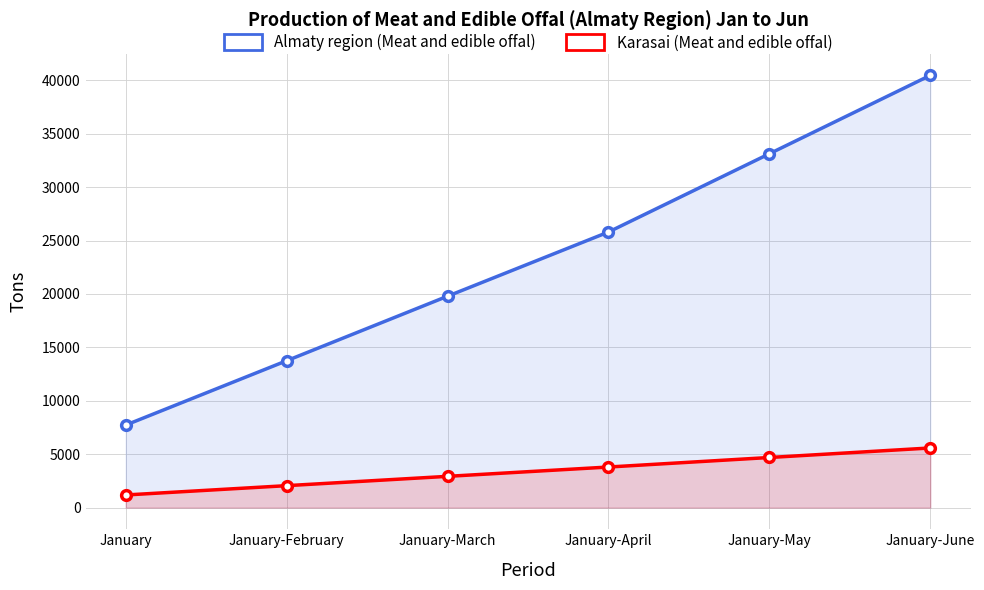

True or false: Almaty region (Meat and edible offal) has more than 1 points higher than both neighbors.

False